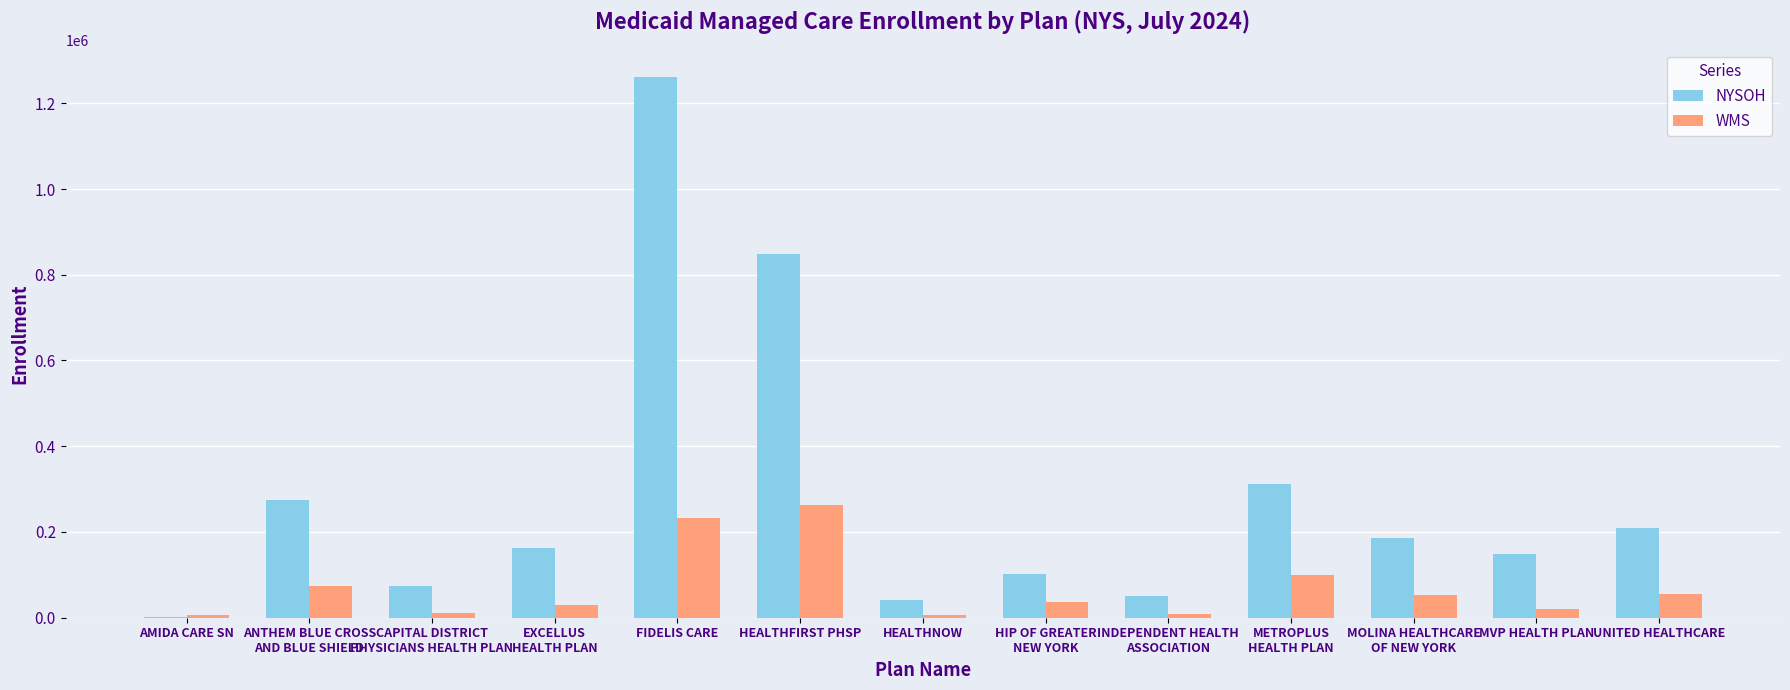

At which label does NYSOH first exceed 161543?

ANTHEM BLUE CROSS
AND BLUE SHIELD